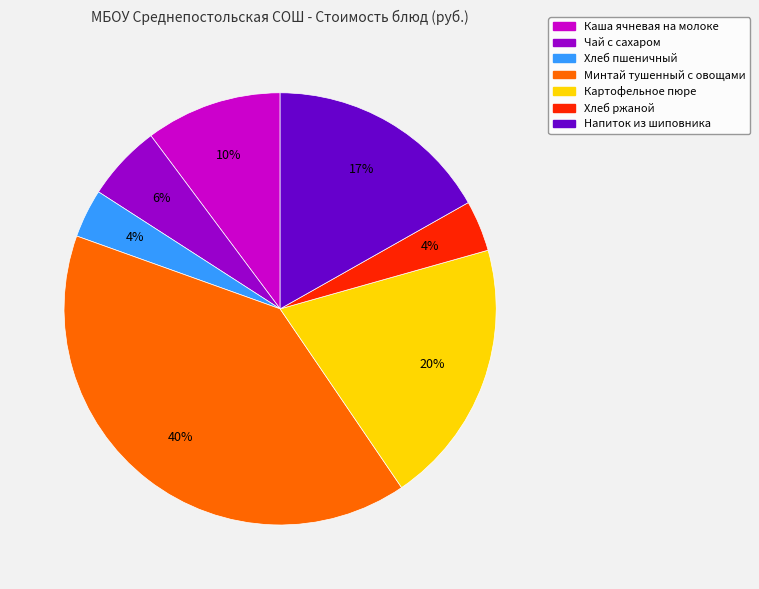

Count the number of slices in the pie.

7